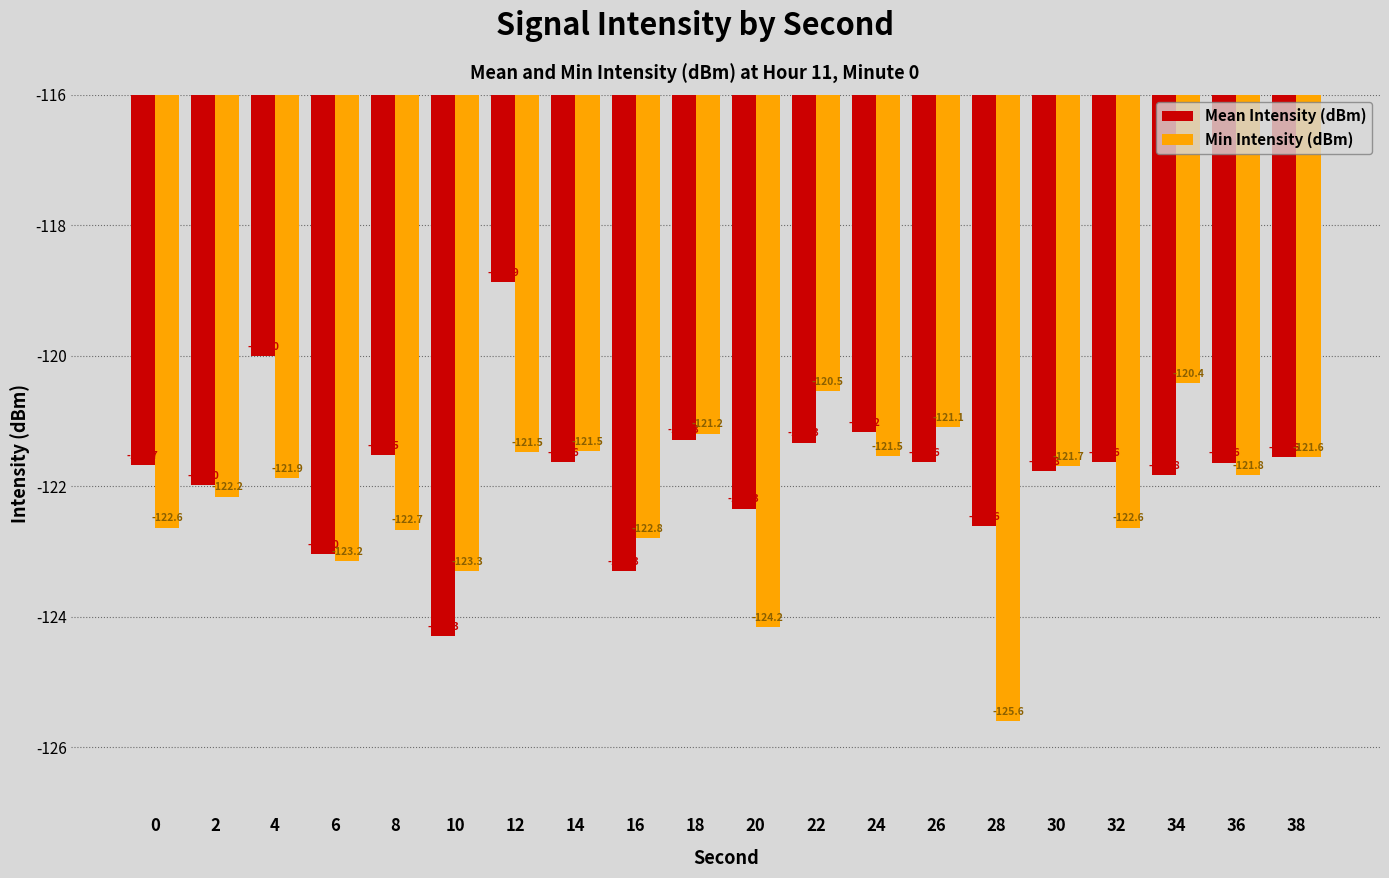

How many values in the Mean Intensity (dBm) series are below -121?

18